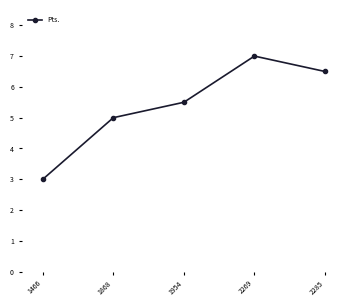

How many series are shown in this chart?

1